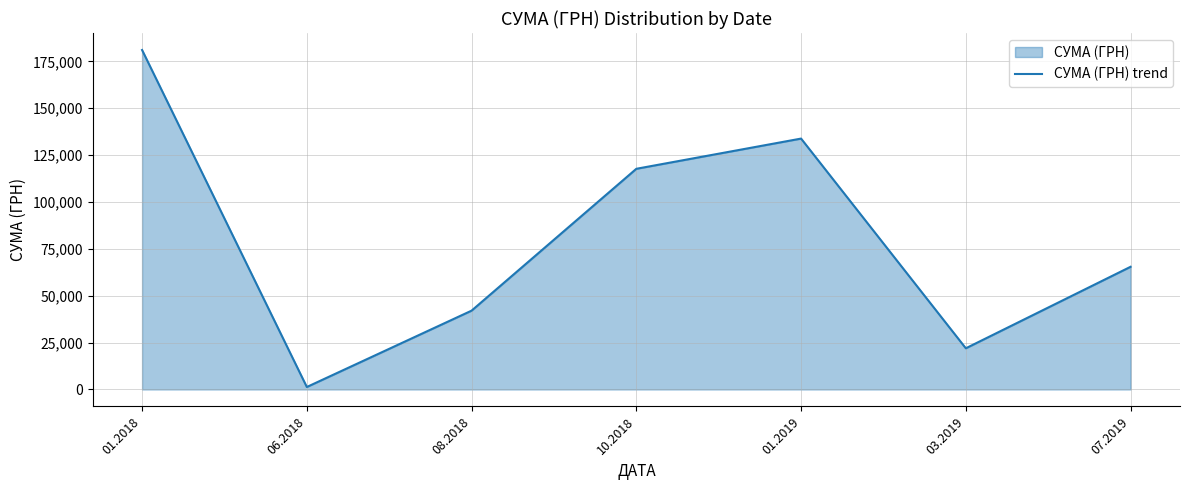

What is the label of the 5th point from the right?

08.2018